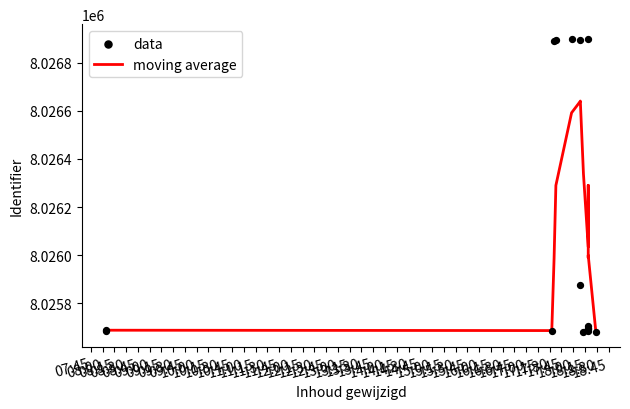

At which category is the sum across all series the highest?

09:30